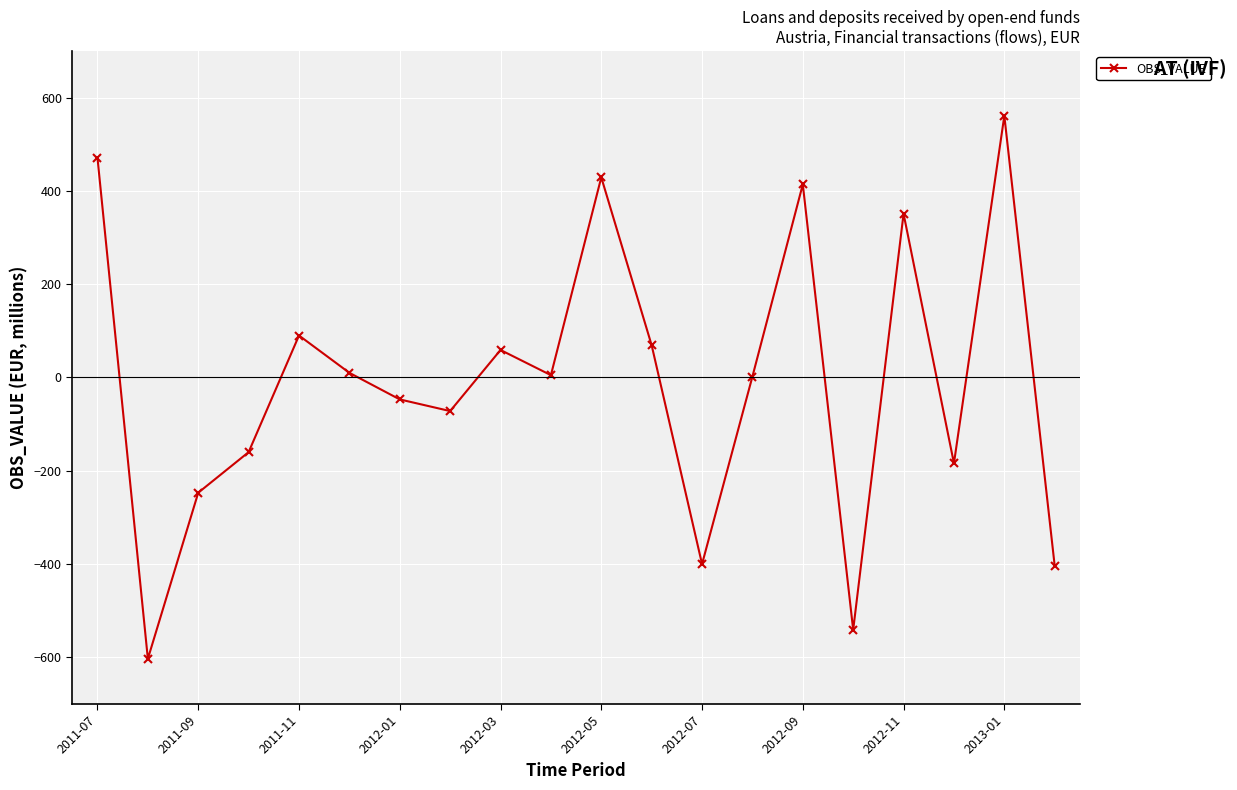

Count the number of categories in the chart.

20